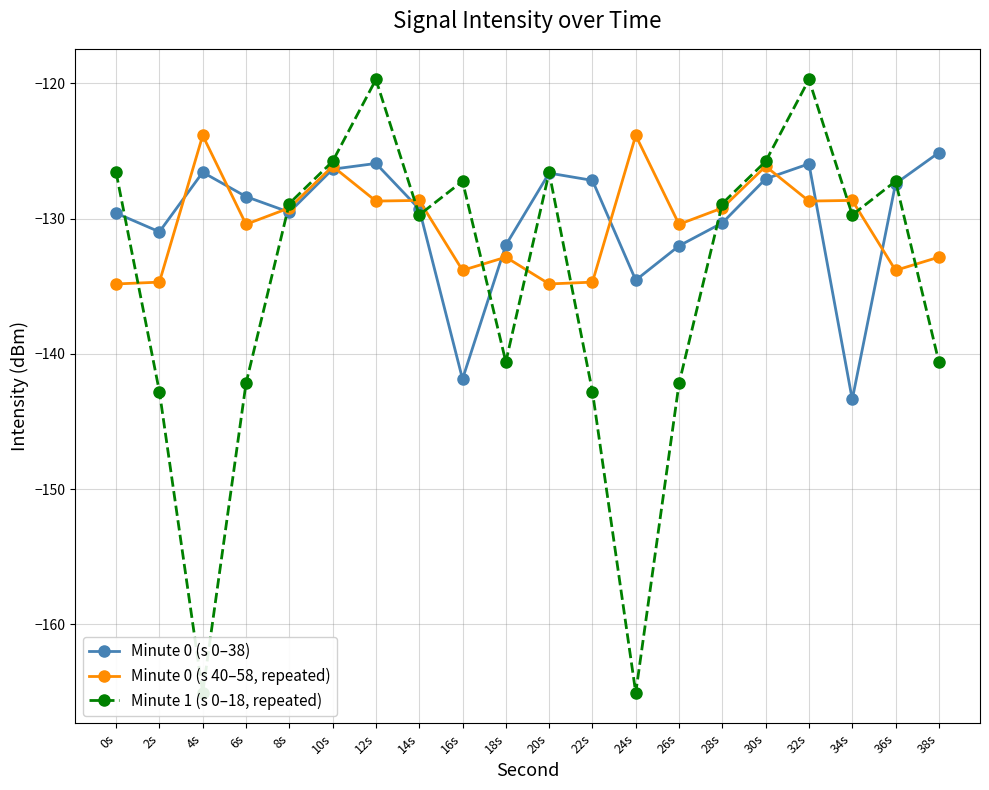

Which label corresponds to the smallest value in the chart?

4s